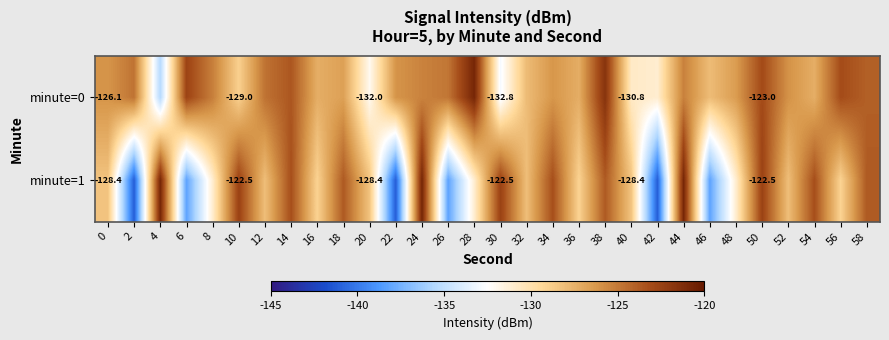

At which label does minute=1 reach its minimum?

2